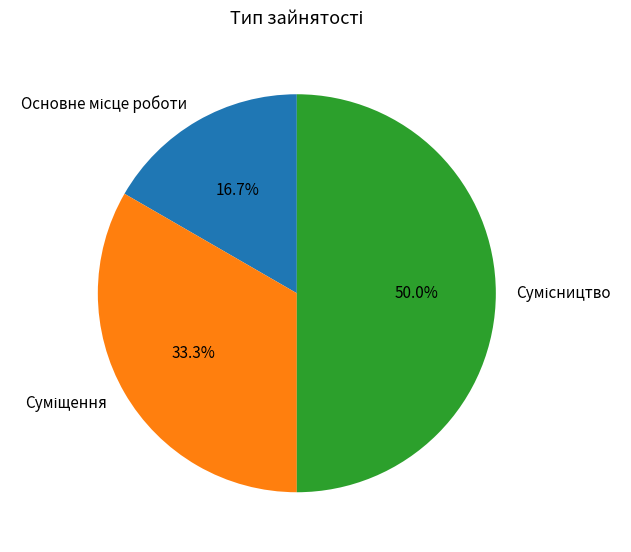

Is Суміщення the majority of the pie?

No